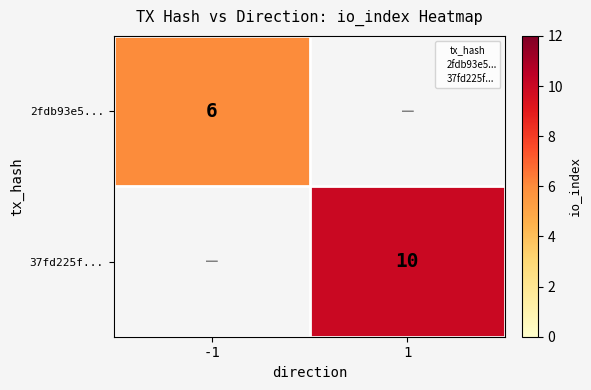

Rank the categories by 2fdb93e5... value from lowest to highest.

-1, 1